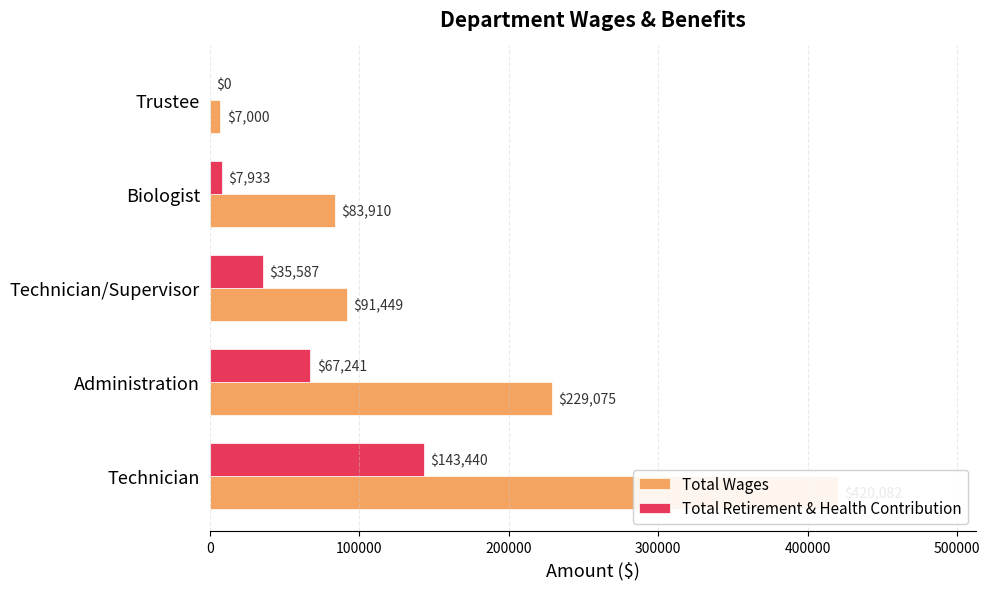

Reading left to right, list all the values displayed in this chart.

Total Wages: 420082	229075	91449	83910	7000
Total Retirement & Health Contribution: 143440	67241	35587	7933	0